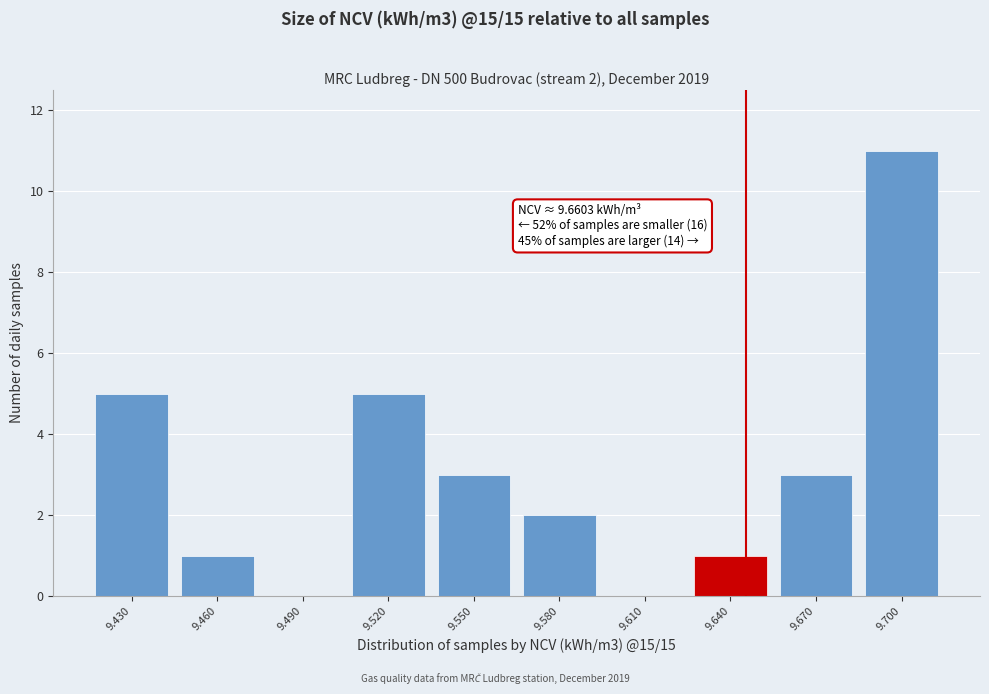

Reading left to right, transcribe all the data shown in this chart.

9.430=5	9.460=1	9.490=0	9.520=5	9.550=3	9.580=2	9.610=0	9.640=1	9.670=3	9.700=11